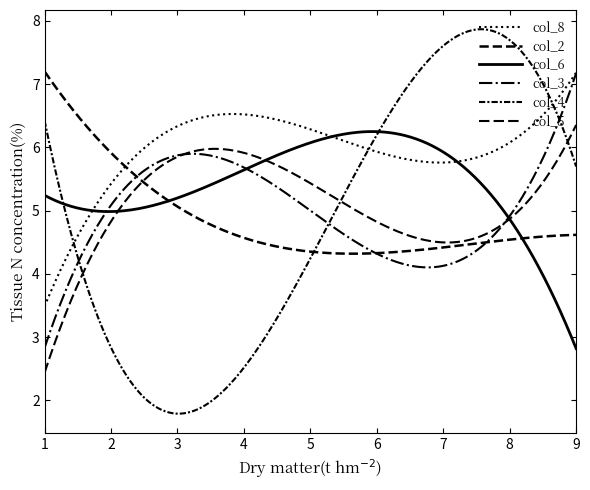

Between which two adjacent categories do col_5 and col_6 first intersect?

2 and 3